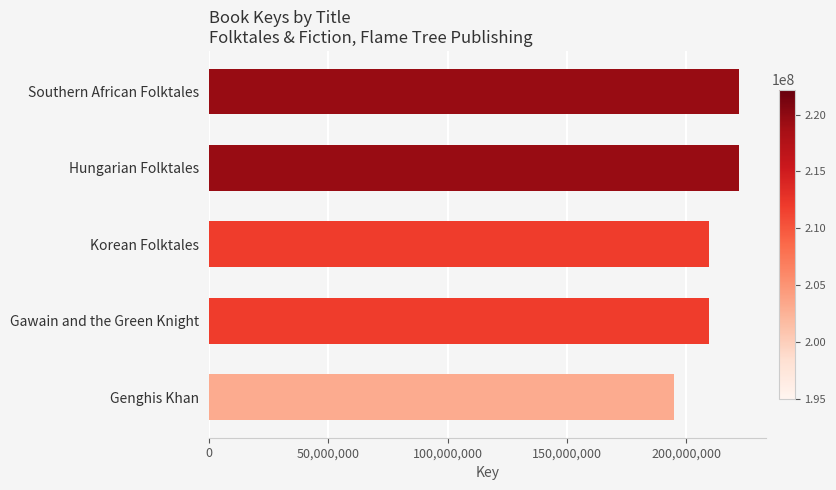

What is the average value?

211725383